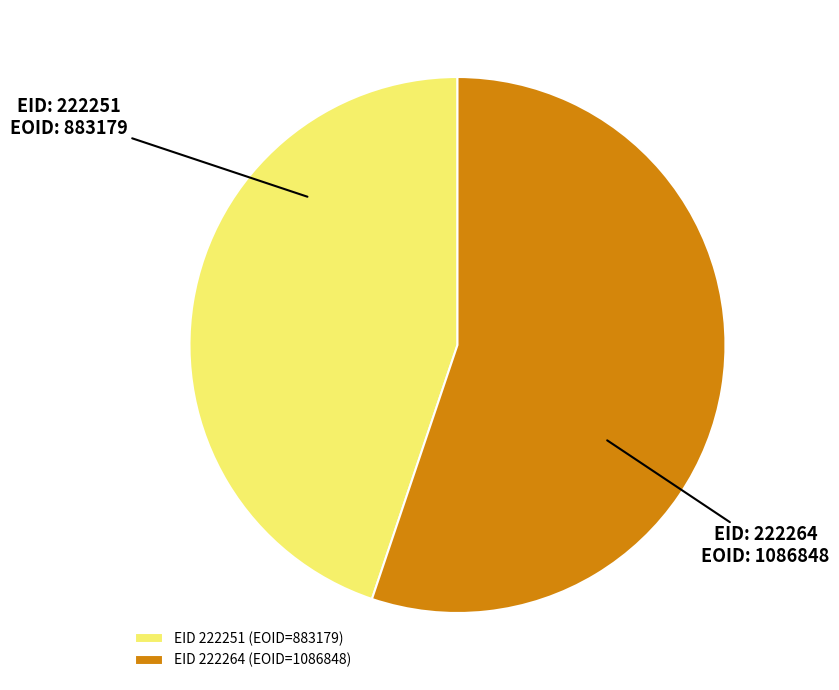

Do EID 222264 (EOID=1086848) and EID 222251 (EOID=883179) together represent more than half of the pie?

Yes